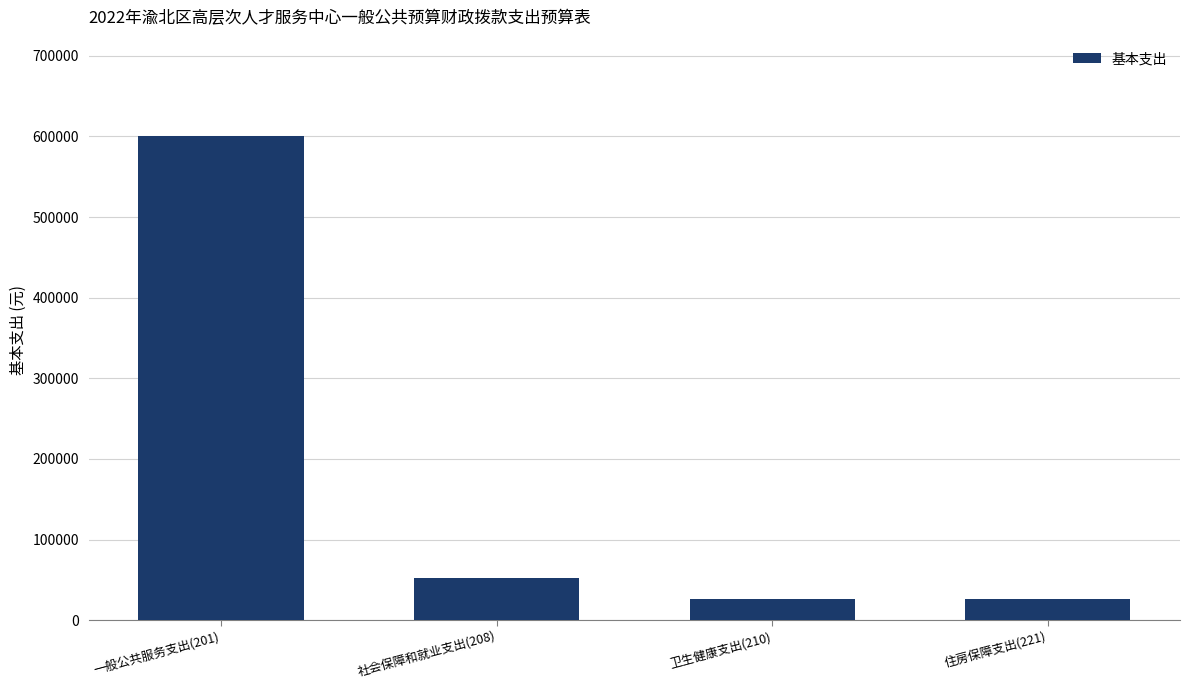

Where is the data nearest to the value 312901?

社会保障和就业支出(208)